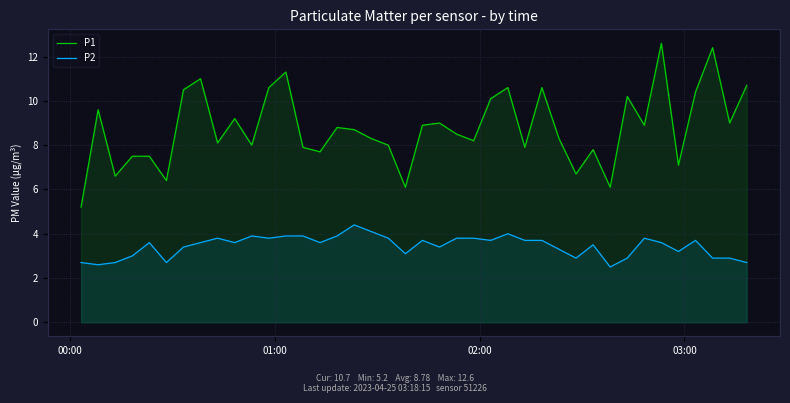

True or false: P1 and P2 intersect in this chart.

False